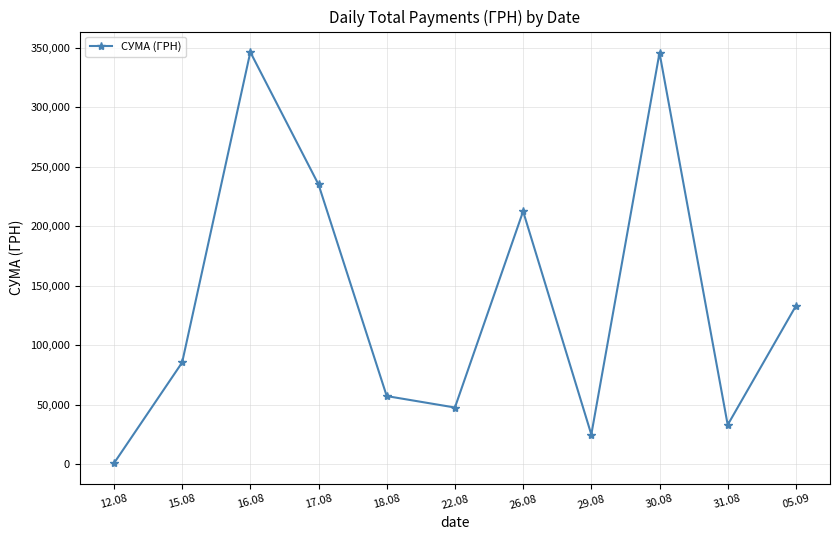

How many values are below 85650?

5